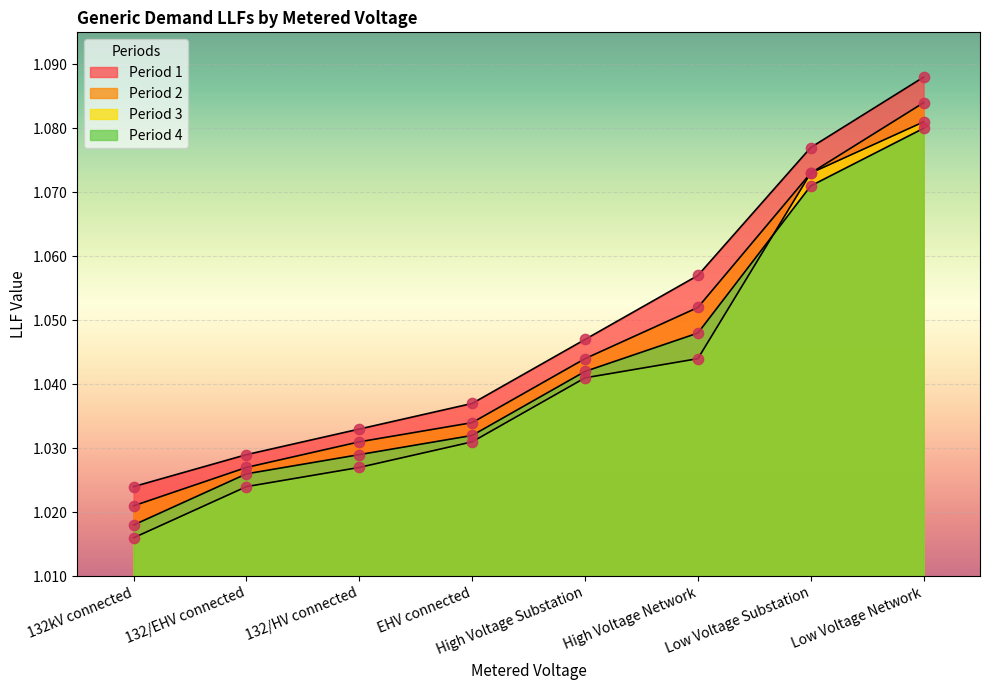

What is the total value across all series at Low Voltage Network?

4.3